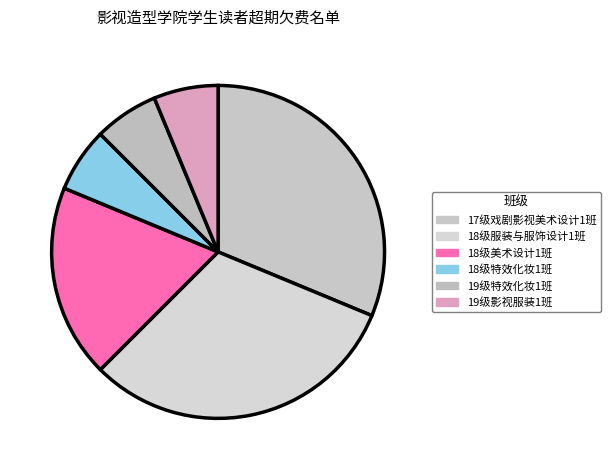

What percentage is the 18级美术设计1班 slice, to the nearest percent?

19%